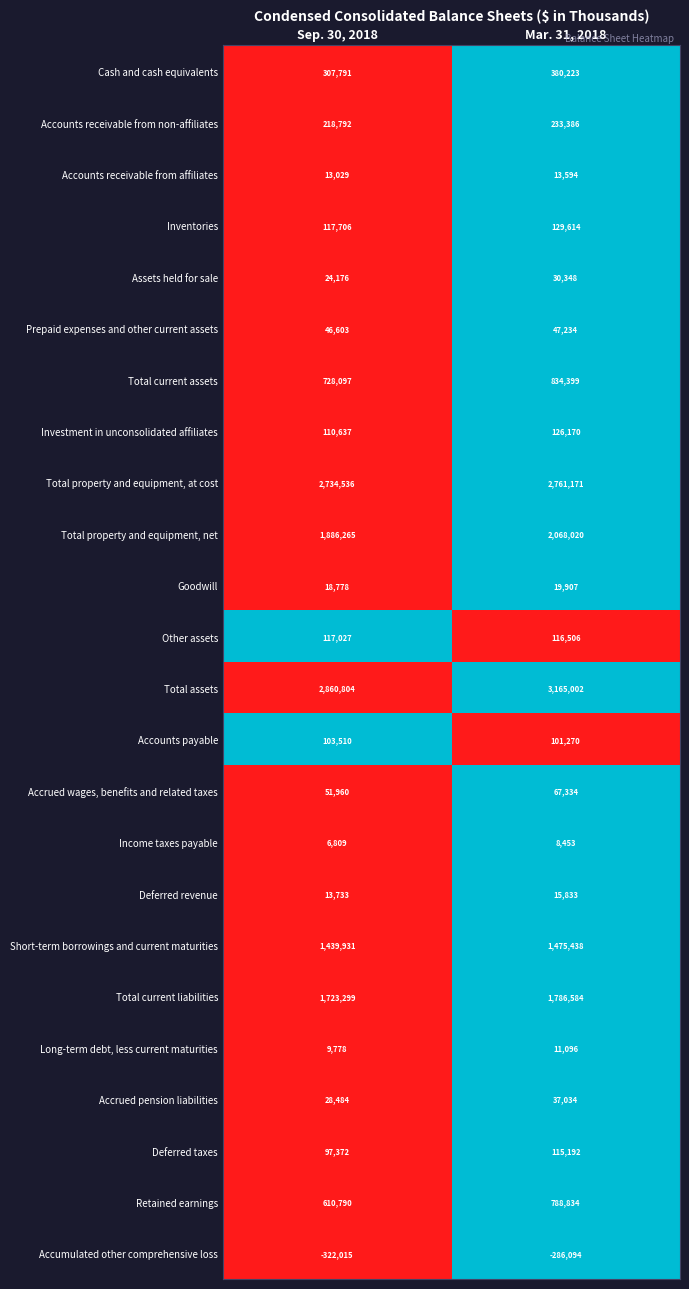

What is the sum of the Other assets values at Mar. 31, 2018 and Sep. 30, 2018?

233533